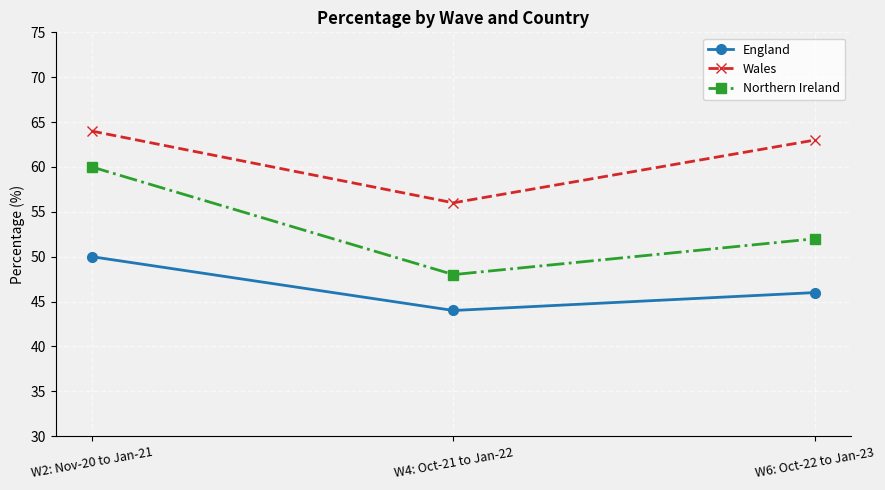

Which series has the largest total across all categories?

Wales